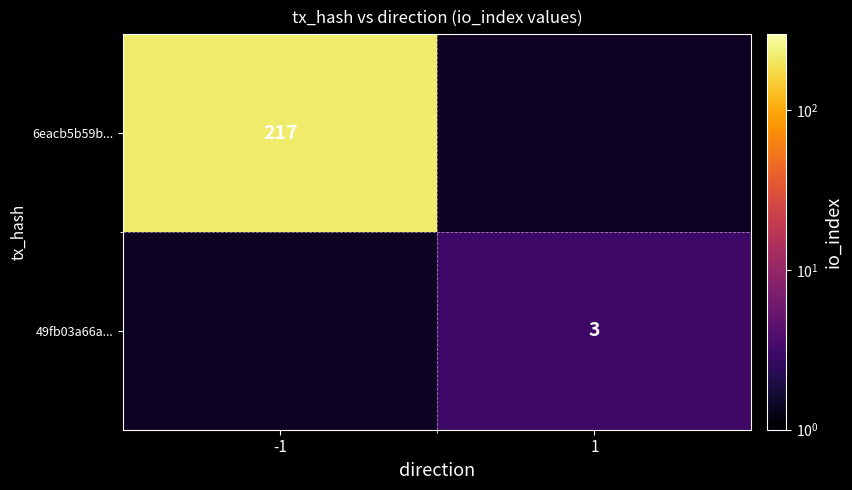

Is it true that 49fb03a66a... equals 4 at 1?

False